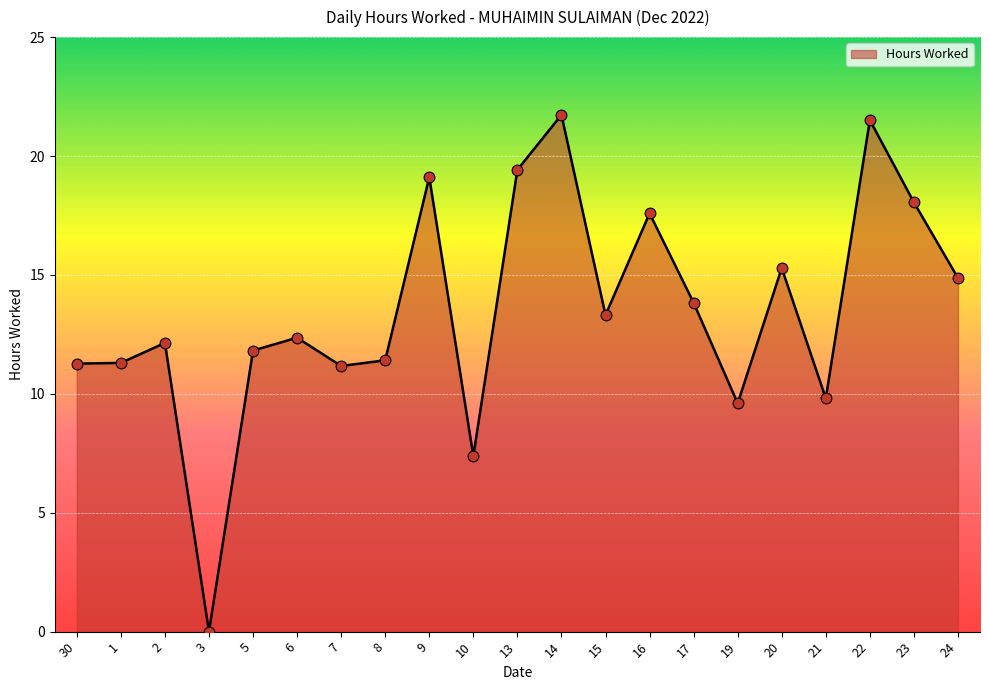

What is the change in value from 7 to 20?

+4.1